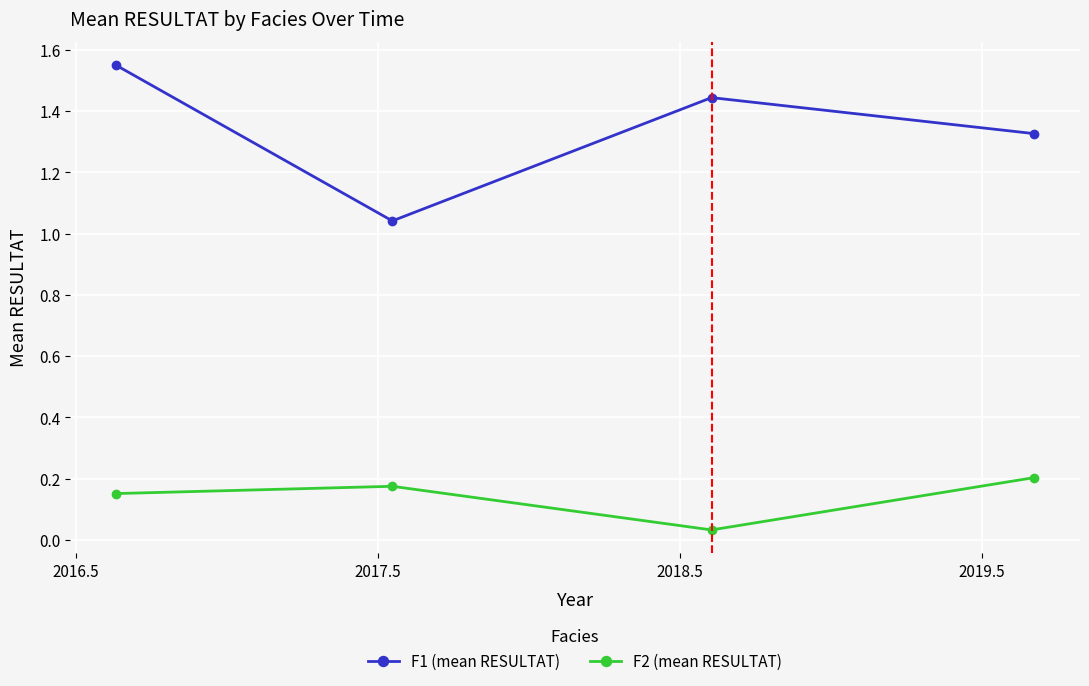

Which series has the largest total across all categories?

F1 (mean RESULTAT)